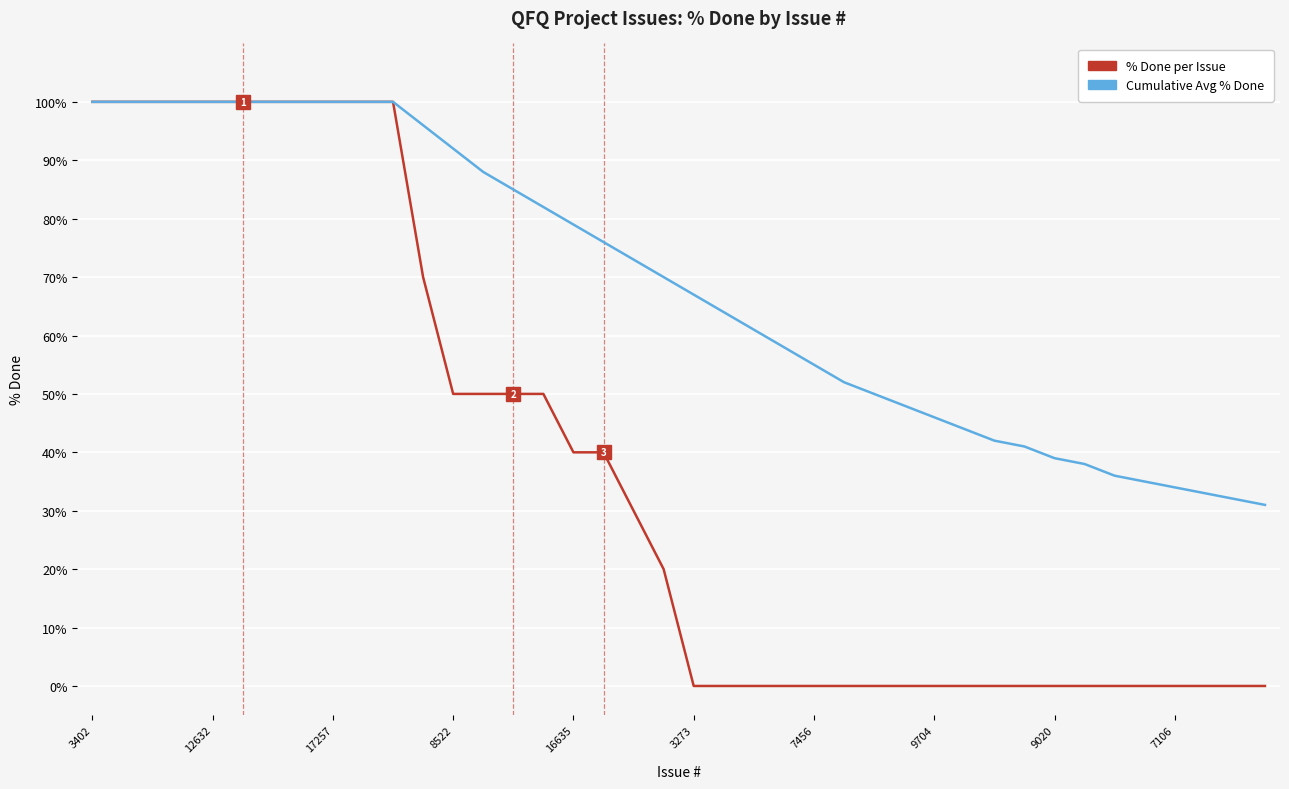

How many series are shown in this chart?

2